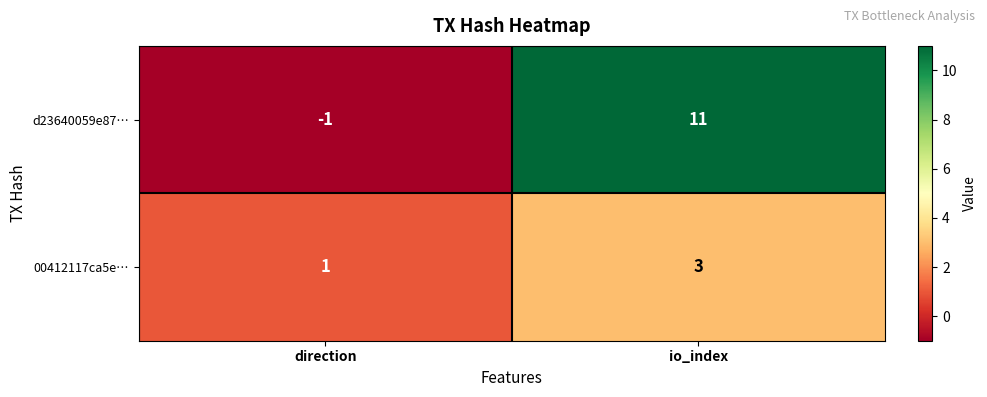

At which label is 00412117ca5e… closest to 2?

direction